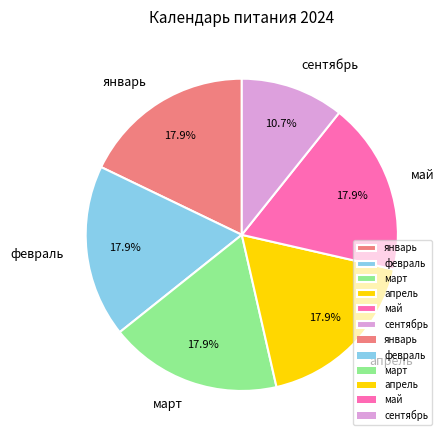

What percentage is the февраль slice, to the nearest percent?

18%